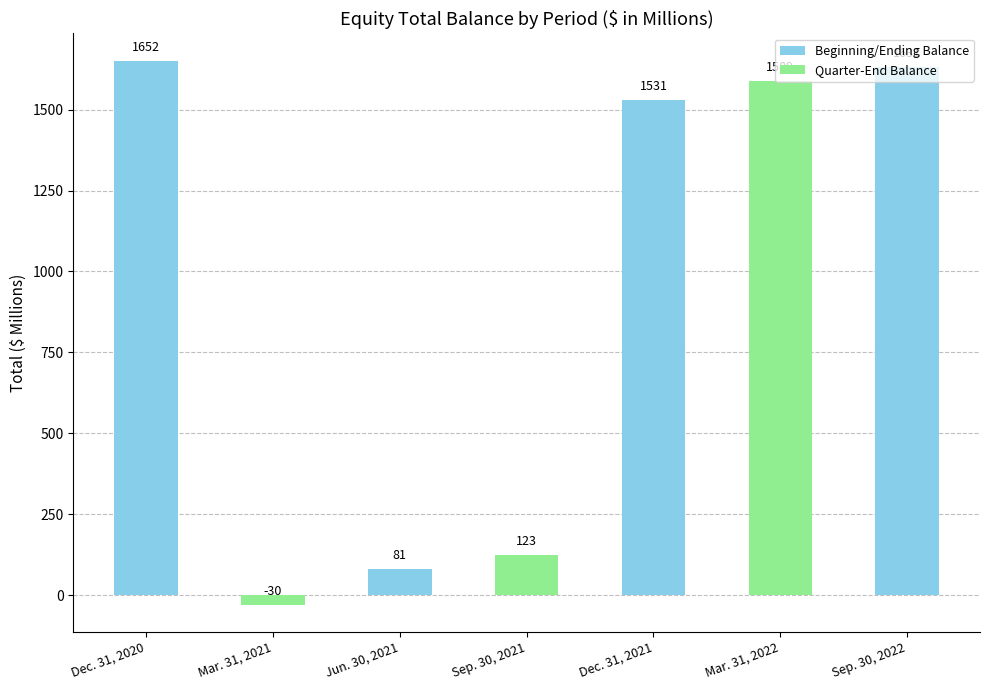

What is the value of the 6th bar from the left?

1589